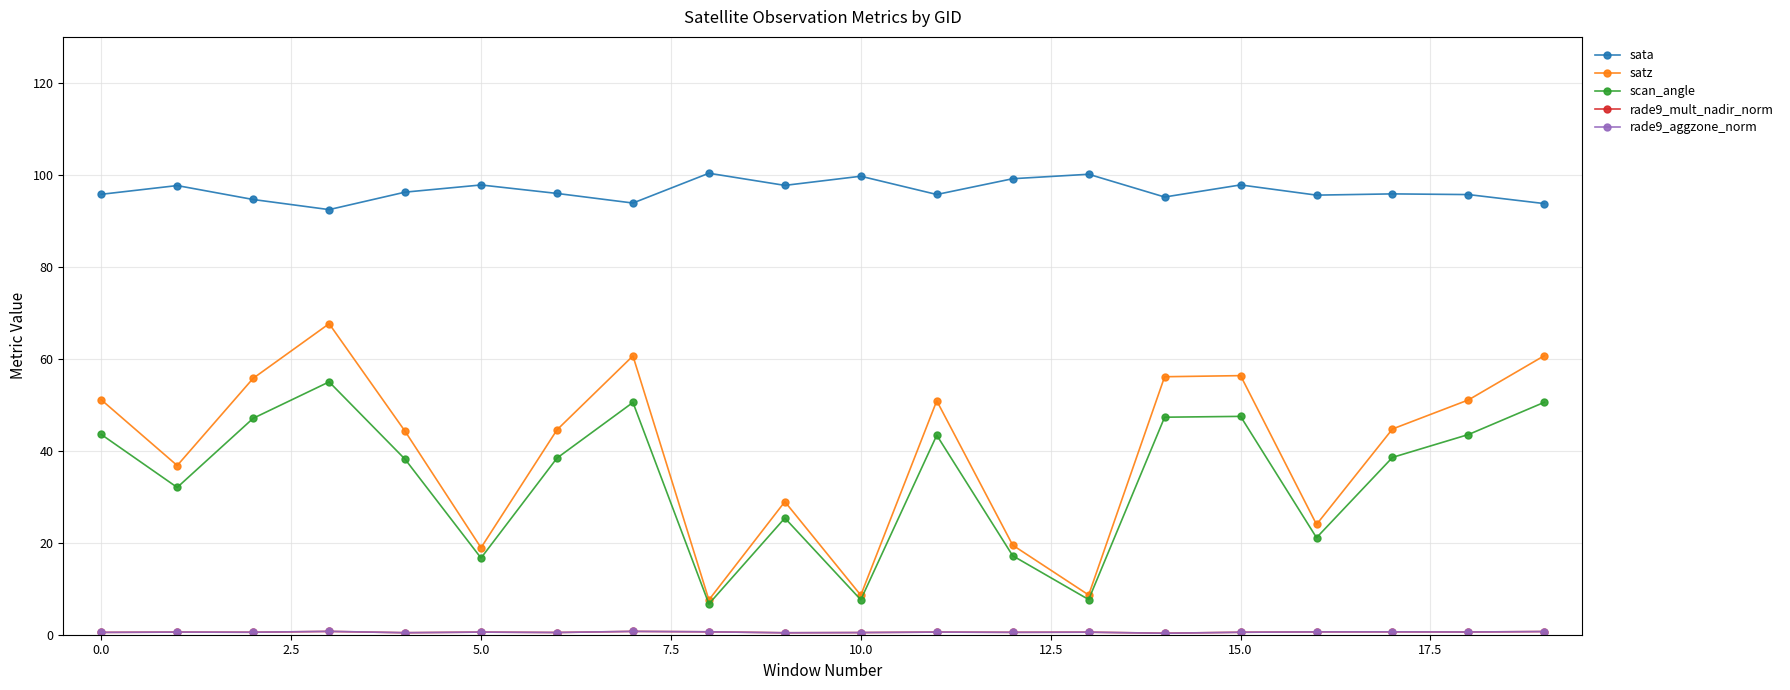

In satz, how many points are higher than both neighbors (excluding endpoints)?

5